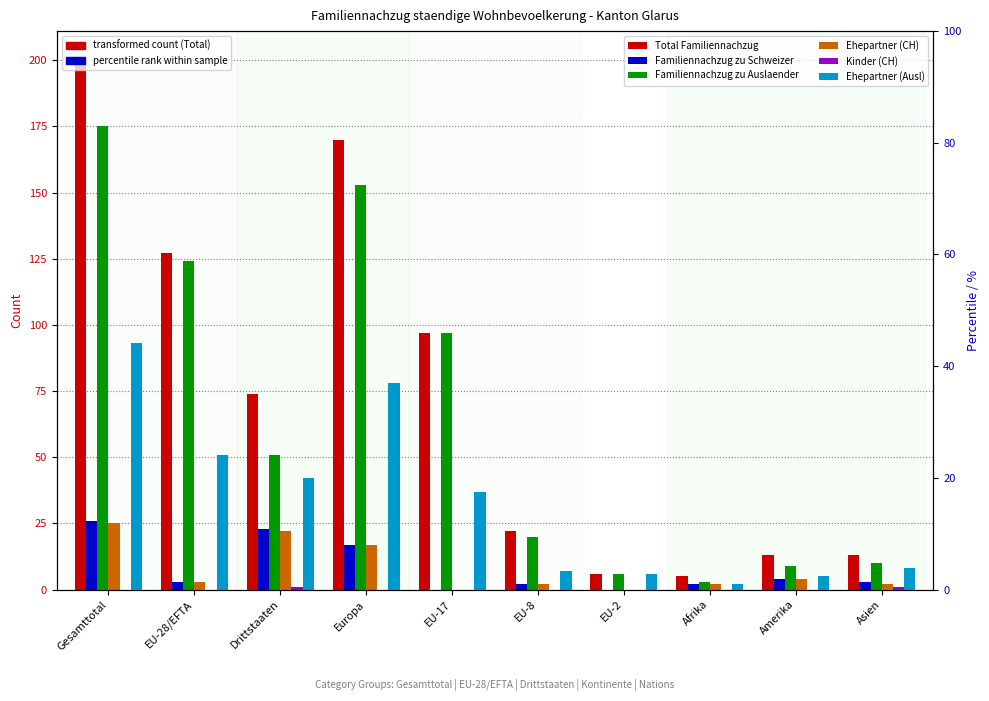

What is the difference between the maximum and minimum values in the Total Familiennachzug series?

196